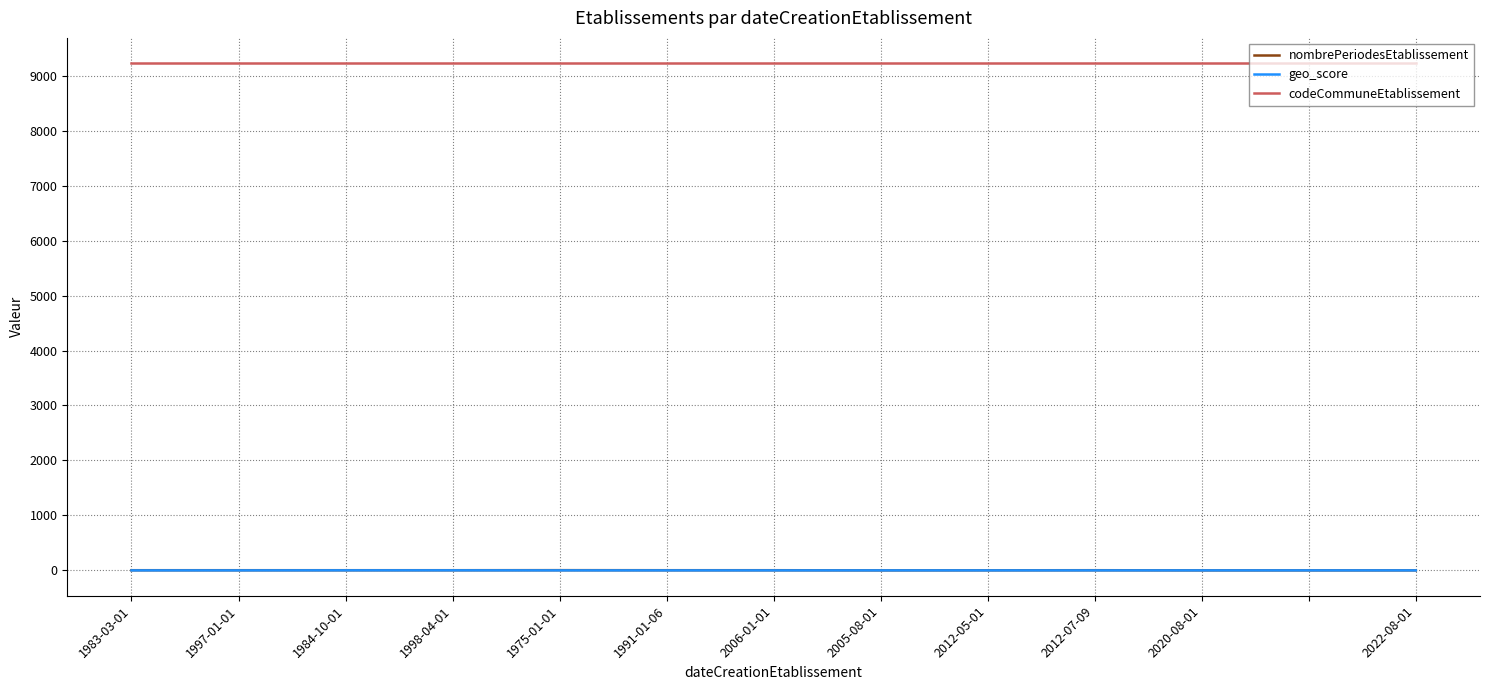

What is the maximum value shown in the chart?

9226.0